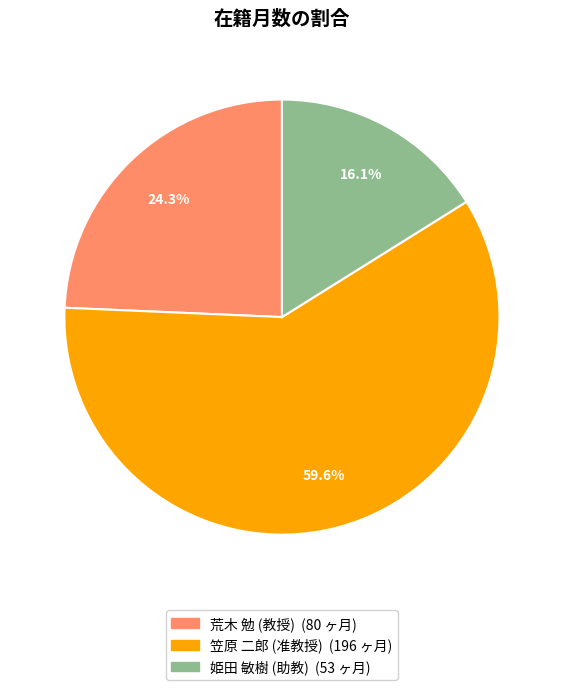

Rank the categories by value from highest to lowest.

笠原 二郎 (准教授), 荒木 勉 (教授), 姫田 敏樹 (助教)